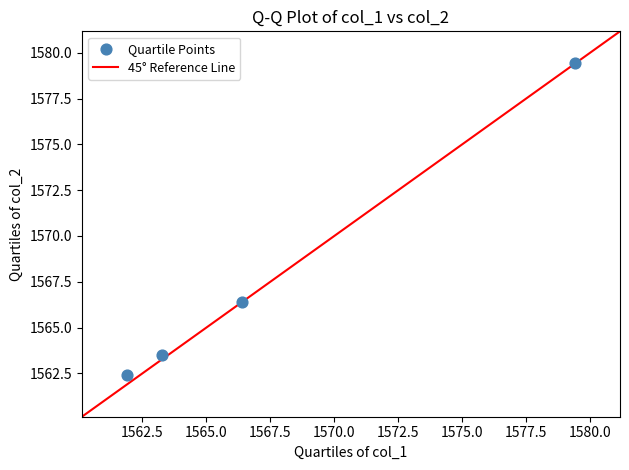

What is the average X value?

1567.7